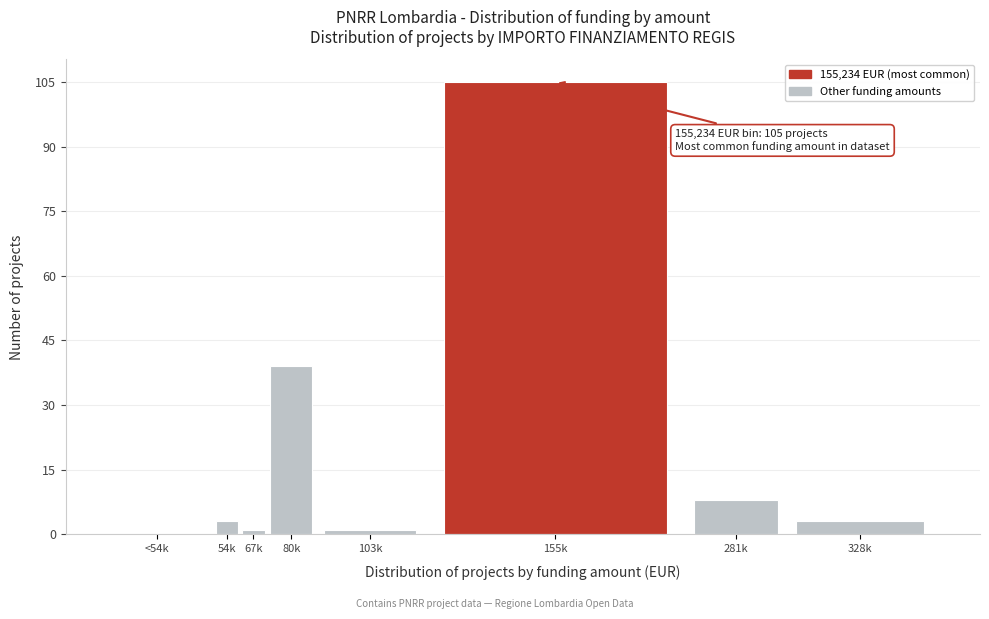

Reading left to right, list all the values displayed in this chart.

<54k=0	54k=3	67k=1	80k=39	103k=1	155k=105	281k=8	328k=3